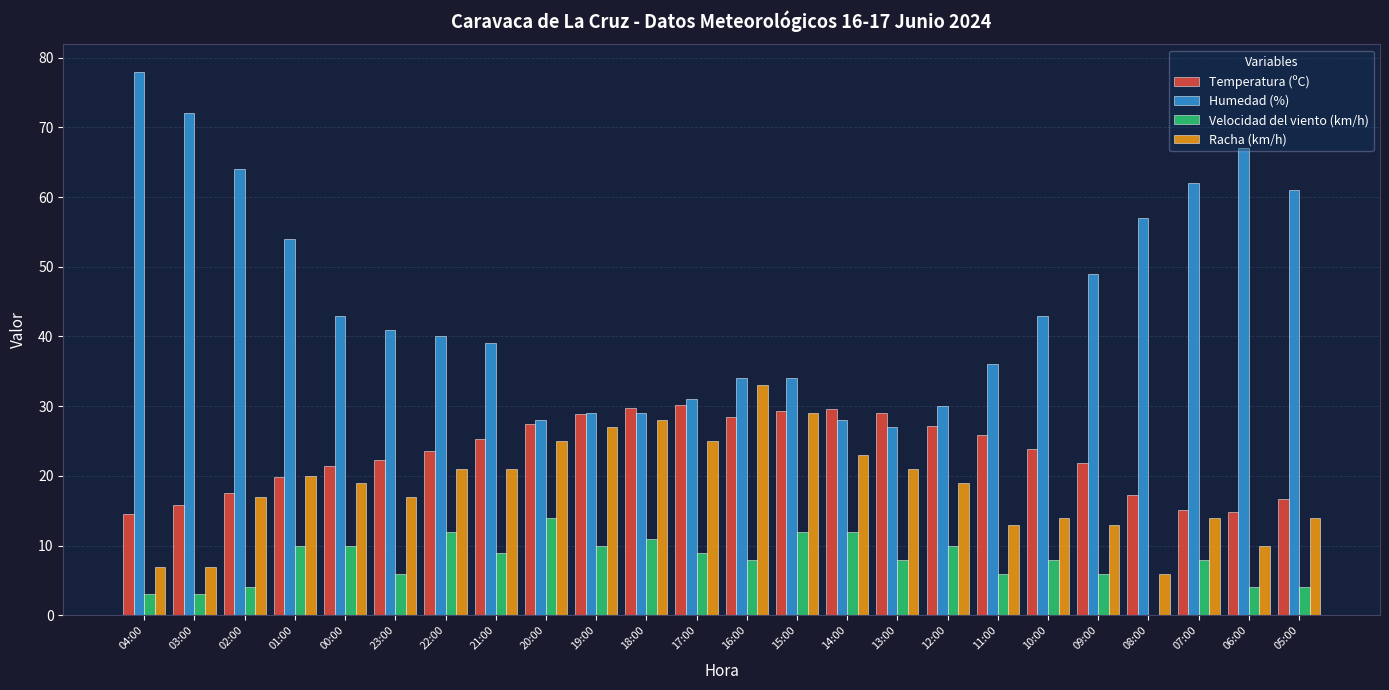

What is the sum of all Temperatura (ºC) values?

555.8